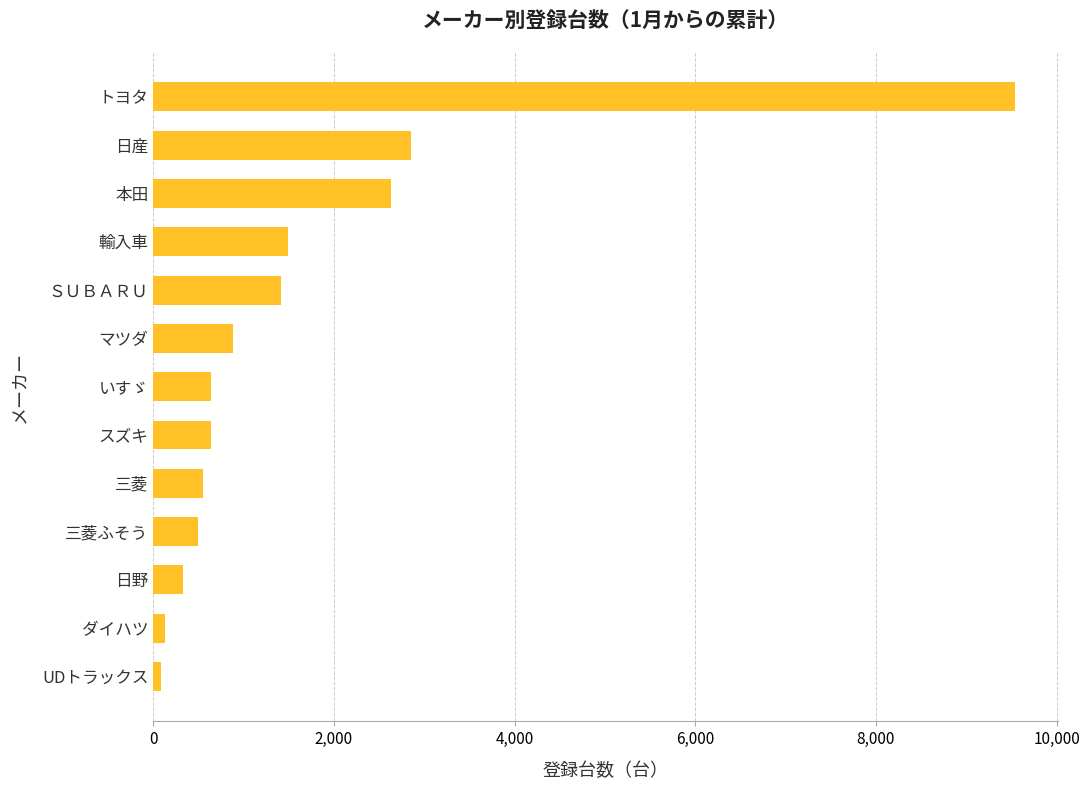

What is the ratio of the value at トヨタ to the value at 三菱?

17.4